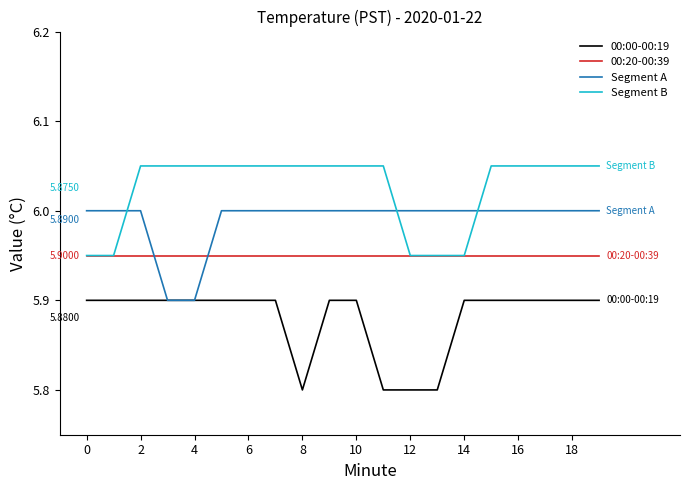

List the series in order of their peak value, highest first.

Segment B, Segment A, 00:20-00:39, 00:00-00:19